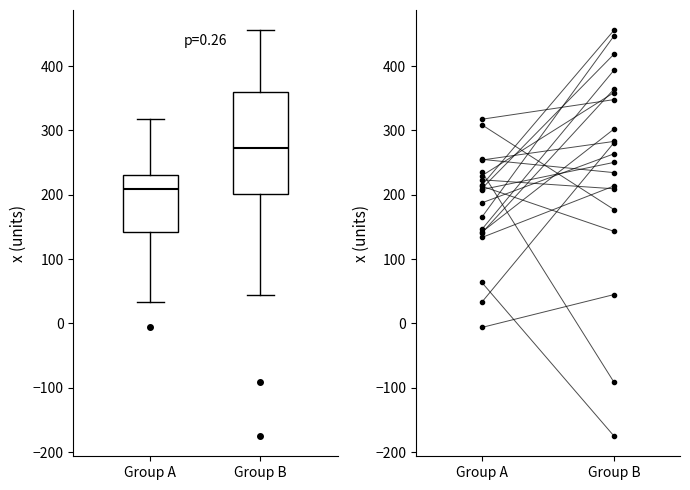

Reading left to right, transcribe this box plot: for each box, give where its median line is, the range the box spans, and where its two whiskers end, as read against the y-axis. The values are not printed on the chart, so give them approximately, as read against the axis.

Group A: median 210, box 140 to 230, whiskers 30 to 320
Group B: median 270, box 200 to 360, whiskers 40 to 460